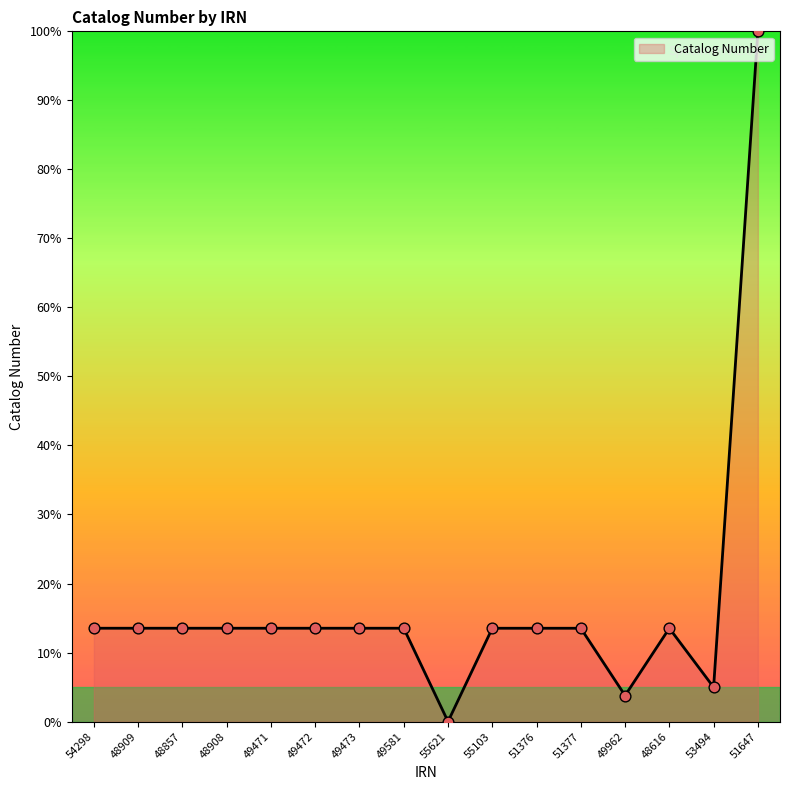

What is the change in value from 54298 to 49962?

-9.8